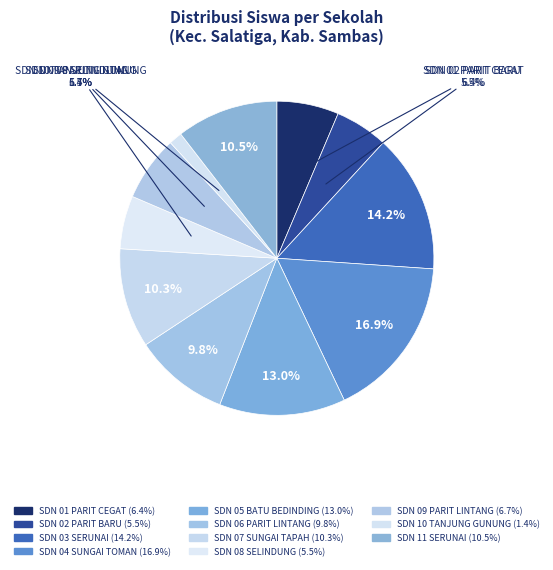

Does SDN 11 SERUNAI account for over 50% of the chart?

No